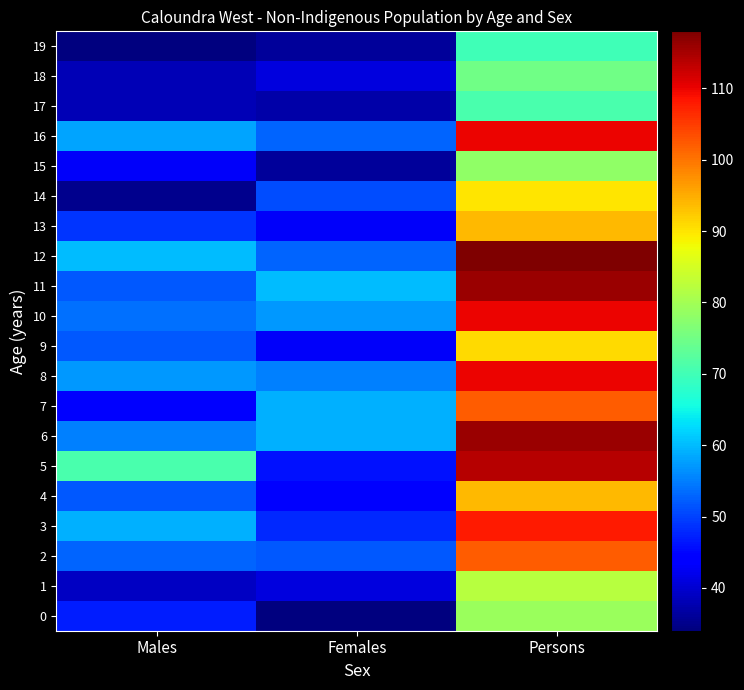

Reading left to right, what are all the values shown in this chart?

0: Males=47	Females=34	Persons=79
1: Males=39	Females=41	Persons=82
2: Males=53	Females=52	Persons=102
3: Males=59	Females=48	Persons=108
4: Males=52	Females=44	Persons=94
5: Males=71	Females=46	Persons=114
6: Males=55	Females=59	Persons=116
7: Males=44	Females=59	Persons=102
8: Males=57	Females=55	Persons=110
9: Males=52	Females=43	Persons=91
10: Males=54	Females=57	Persons=110
11: Males=52	Females=60	Persons=116
12: Males=60	Females=53	Persons=118
13: Males=49	Females=43	Persons=94
14: Males=35	Females=51	Persons=90
15: Males=43	Females=36	Persons=78
16: Males=58	Females=53	Persons=110
17: Males=38	Females=37	Persons=71
18: Males=38	Females=41	Persons=75
19: Males=34	Females=36	Persons=70